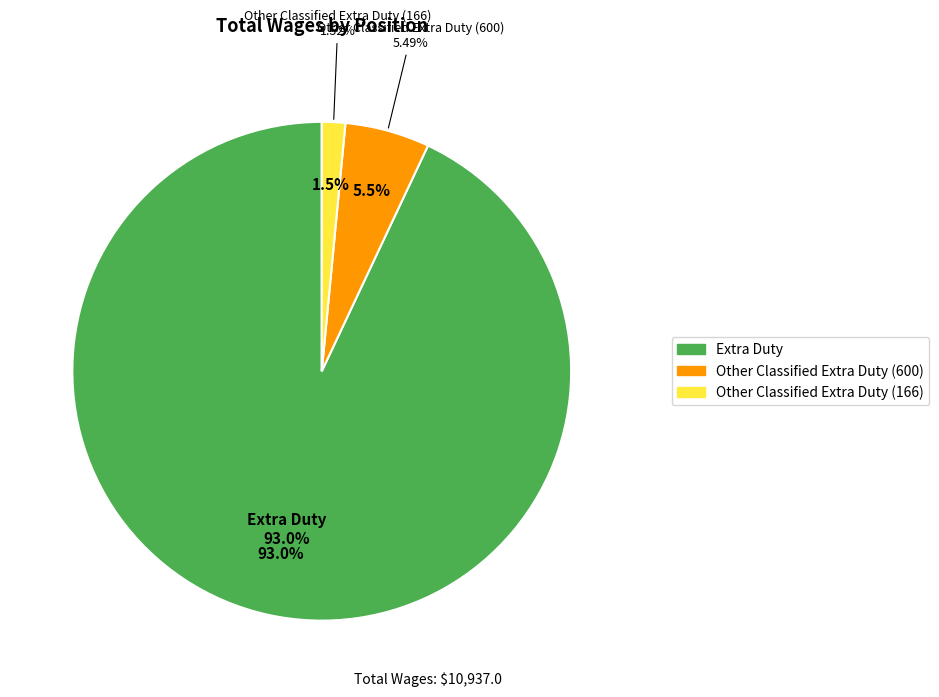

Count the number of slices in the pie.

3